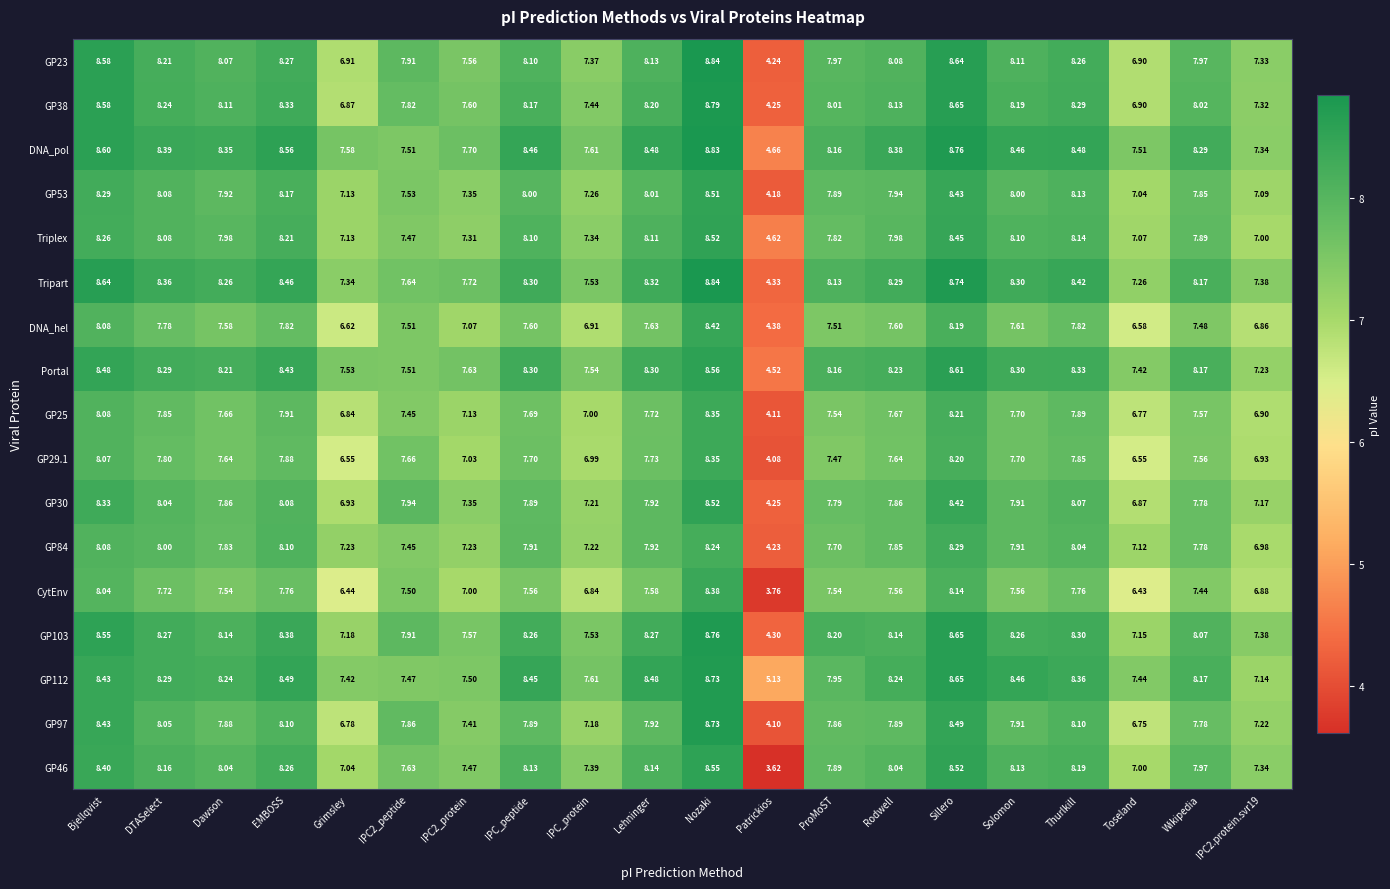

Which category has the highest value in the GP46 series?

Nozaki